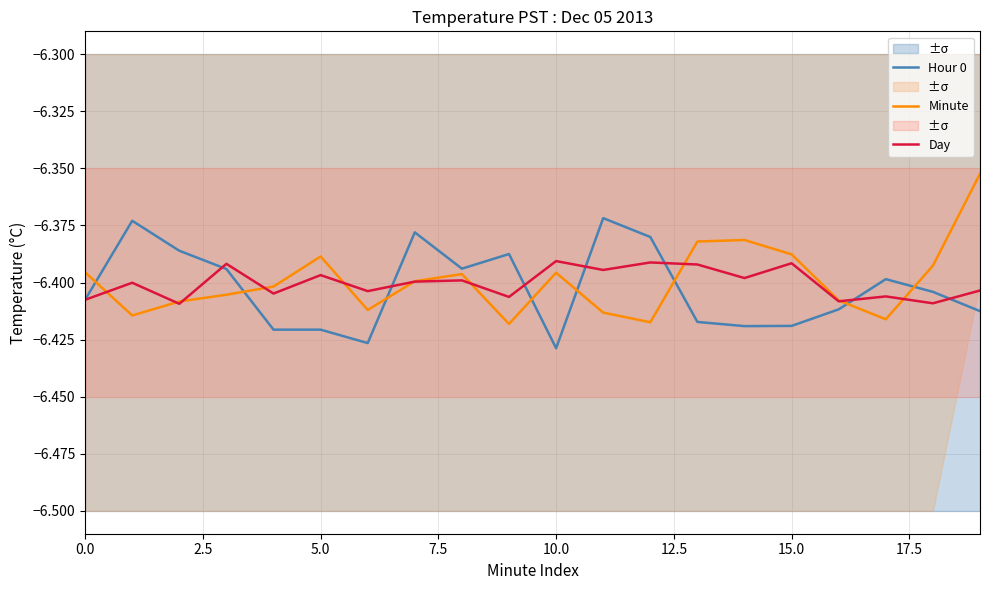

Rank the series by their average value, from highest to lowest.

Minute, Day, Hour 0